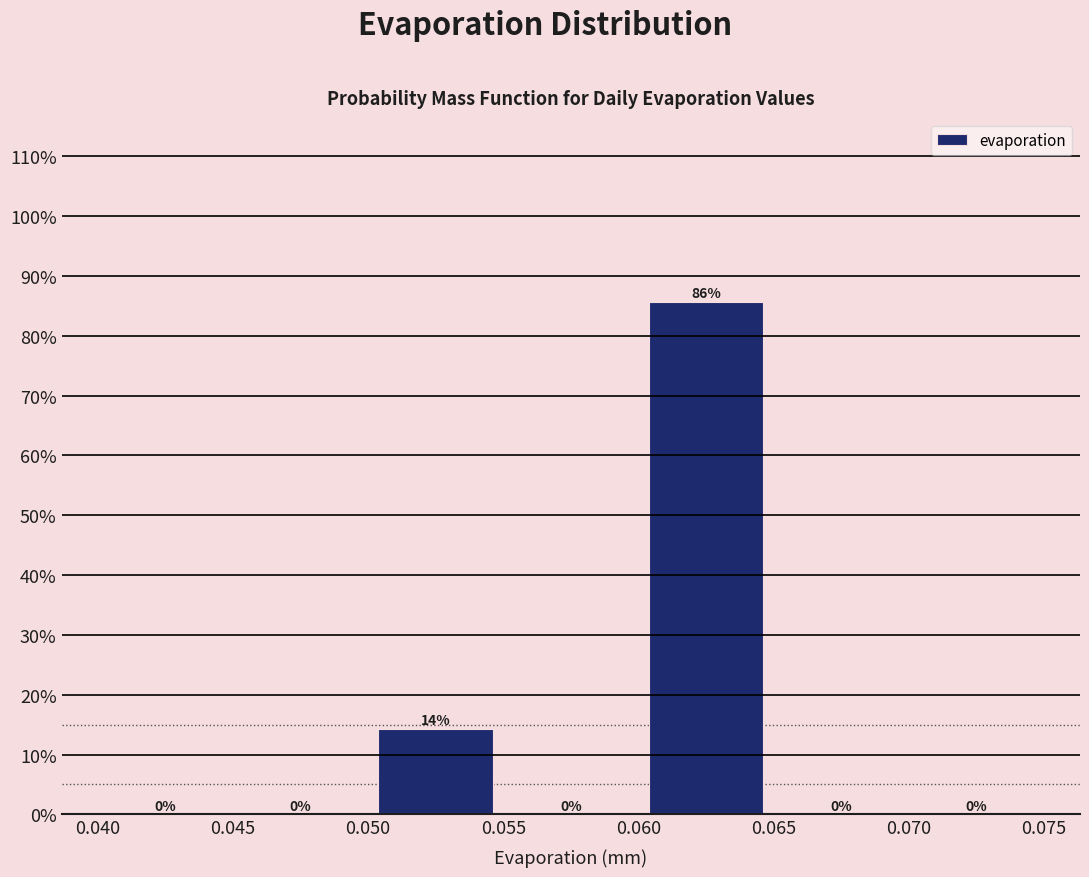

Over which range of the x-axis is the bar tallest?

0.060 to 0.065